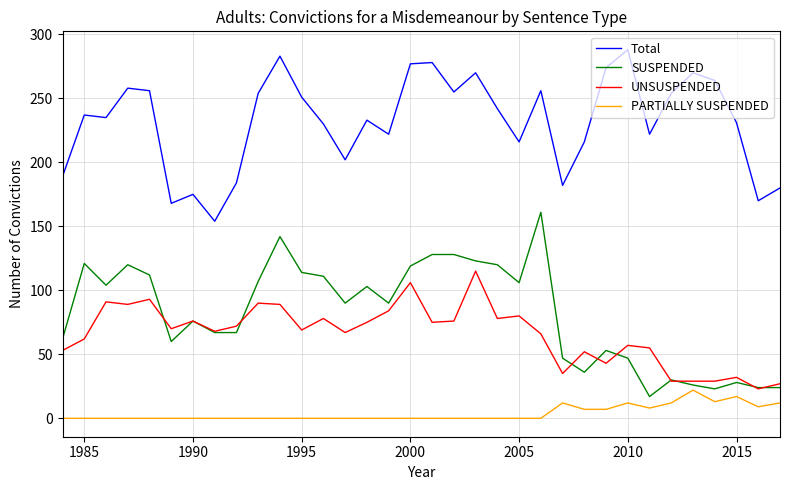

Rank the series by their maximum value, from lowest to highest.

PARTIALLY SUSPENDED, UNSUSPENDED, SUSPENDED, Total